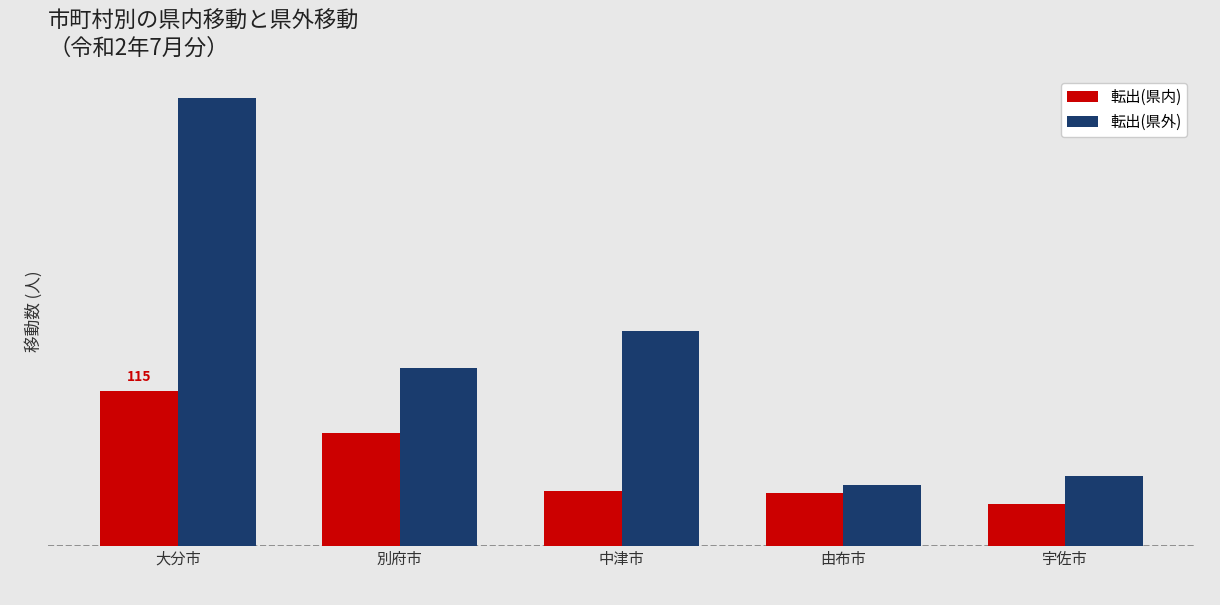

What are all the series names shown in the legend?

転出(県内), 転出(県外)